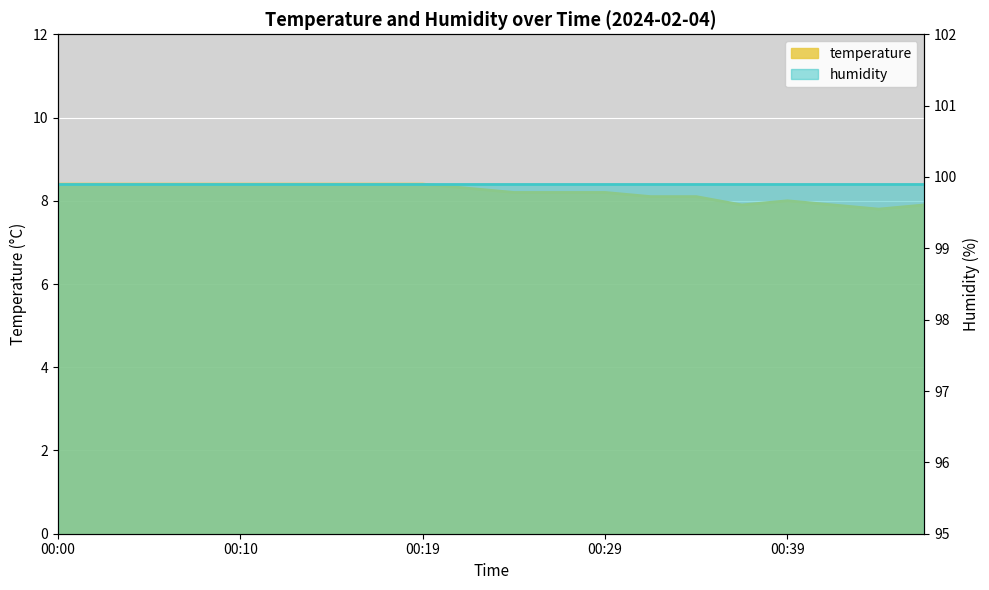

What is the sum of all values?

164.2